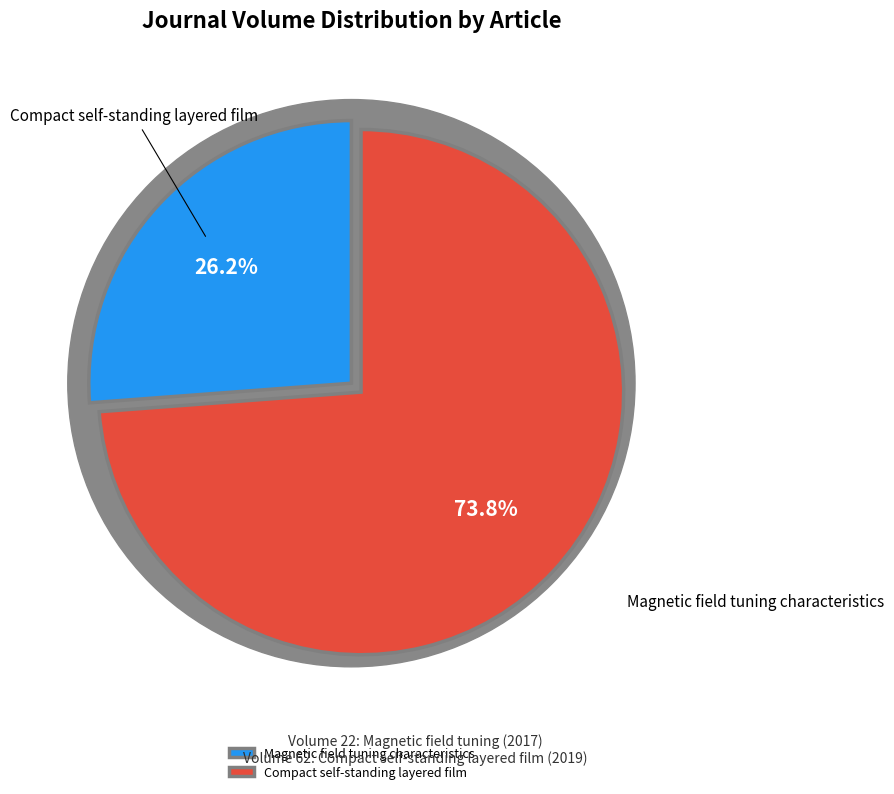

Rank the categories by value from lowest to highest.

Magnetic field tuning characteristics, Compact self-standing layered film